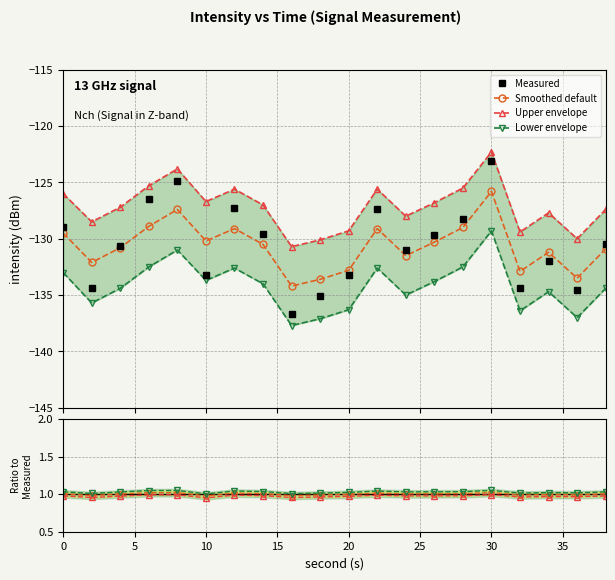

What is the difference between the intensity(dBm) values at 28 and 32?

6.2